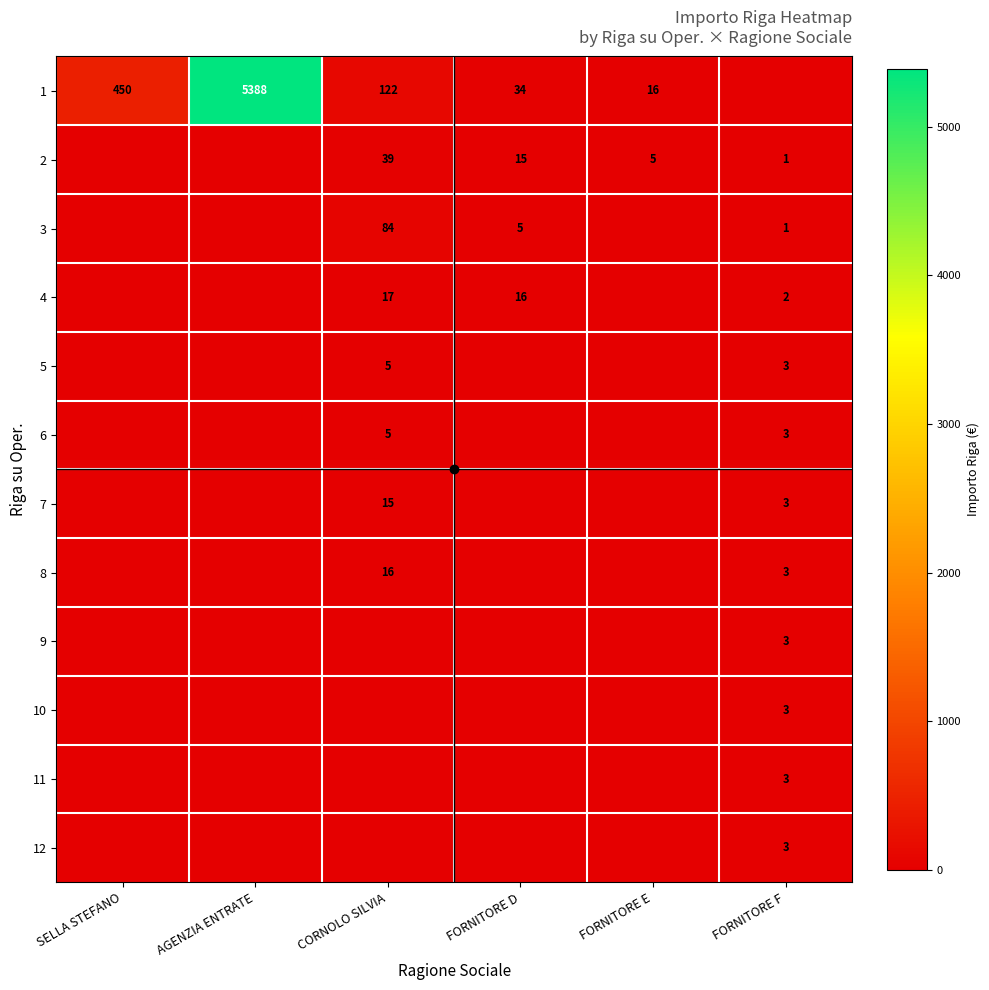

True or false: 11 has a value of 1 at FORNITORE E.

False